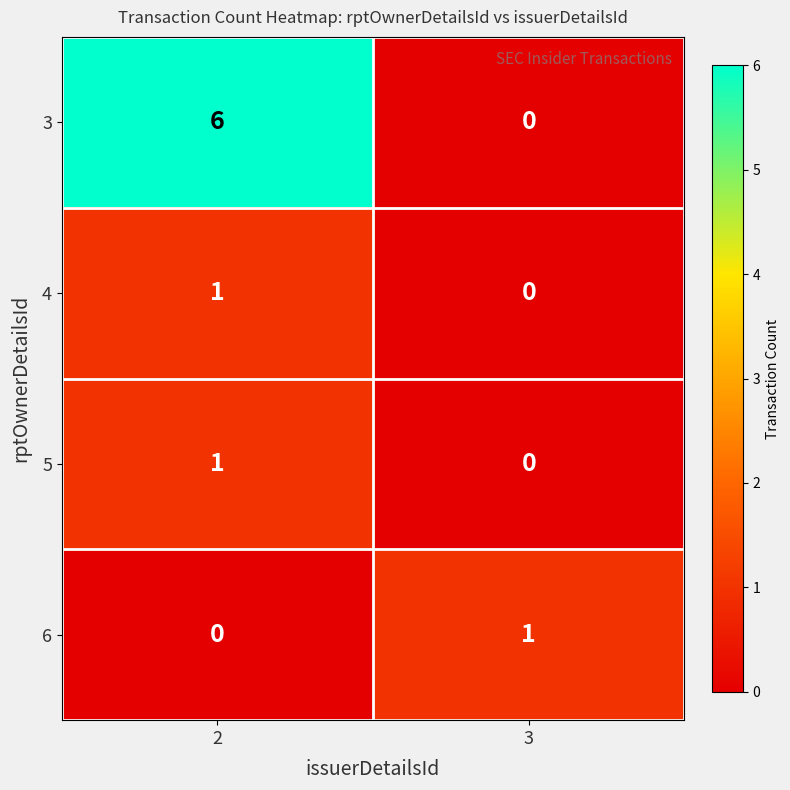

The value of 5 at 2 is 2. True or false?

False